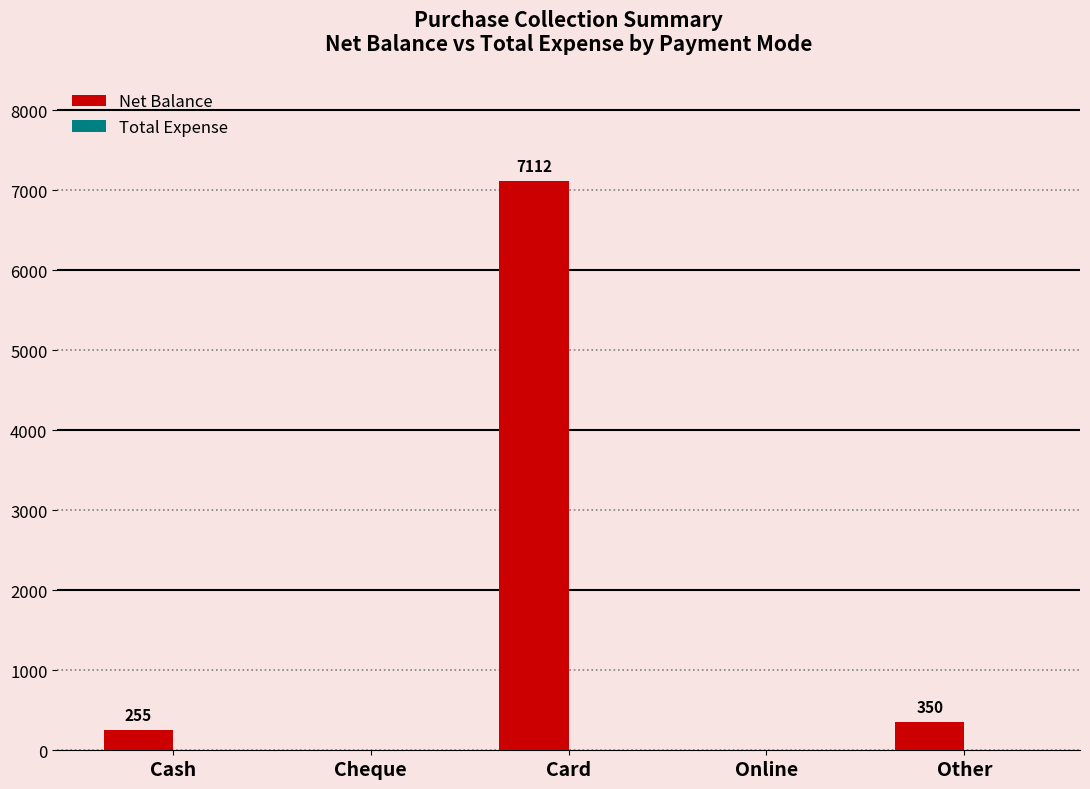

Which has a higher value, Card or Cheque?

Card